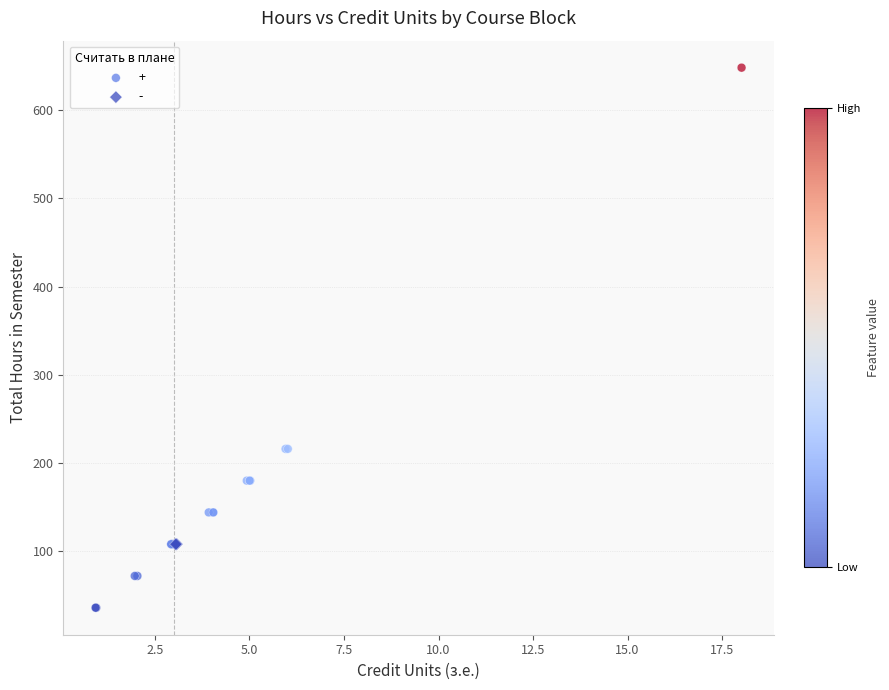

Which series contains the lowest Y value?

+